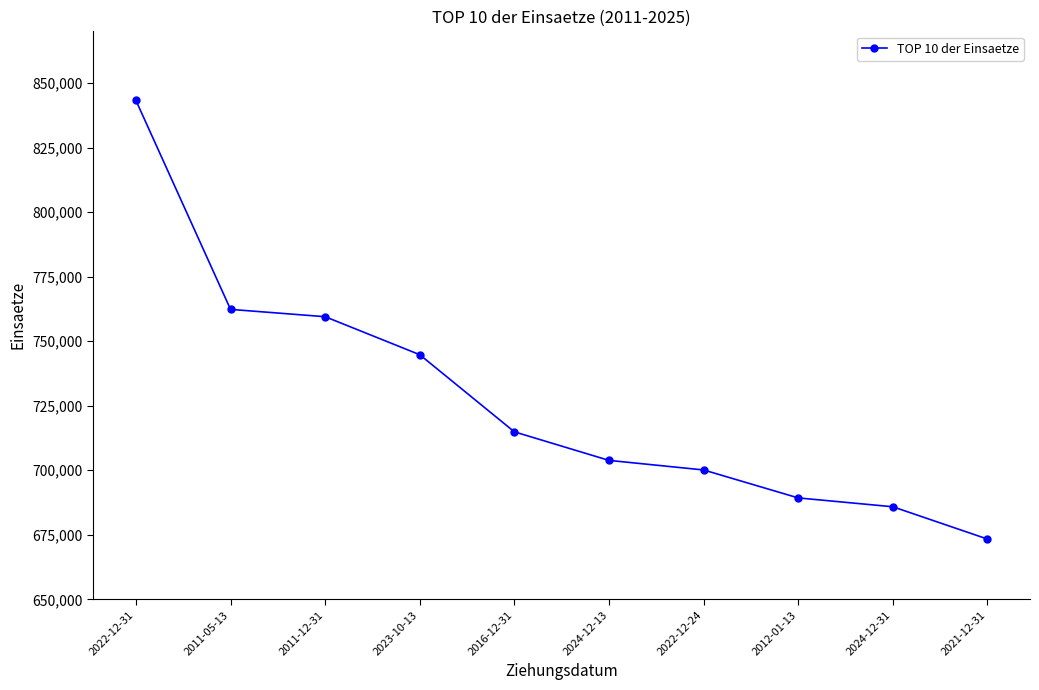

How many lines are shown in the chart?

1